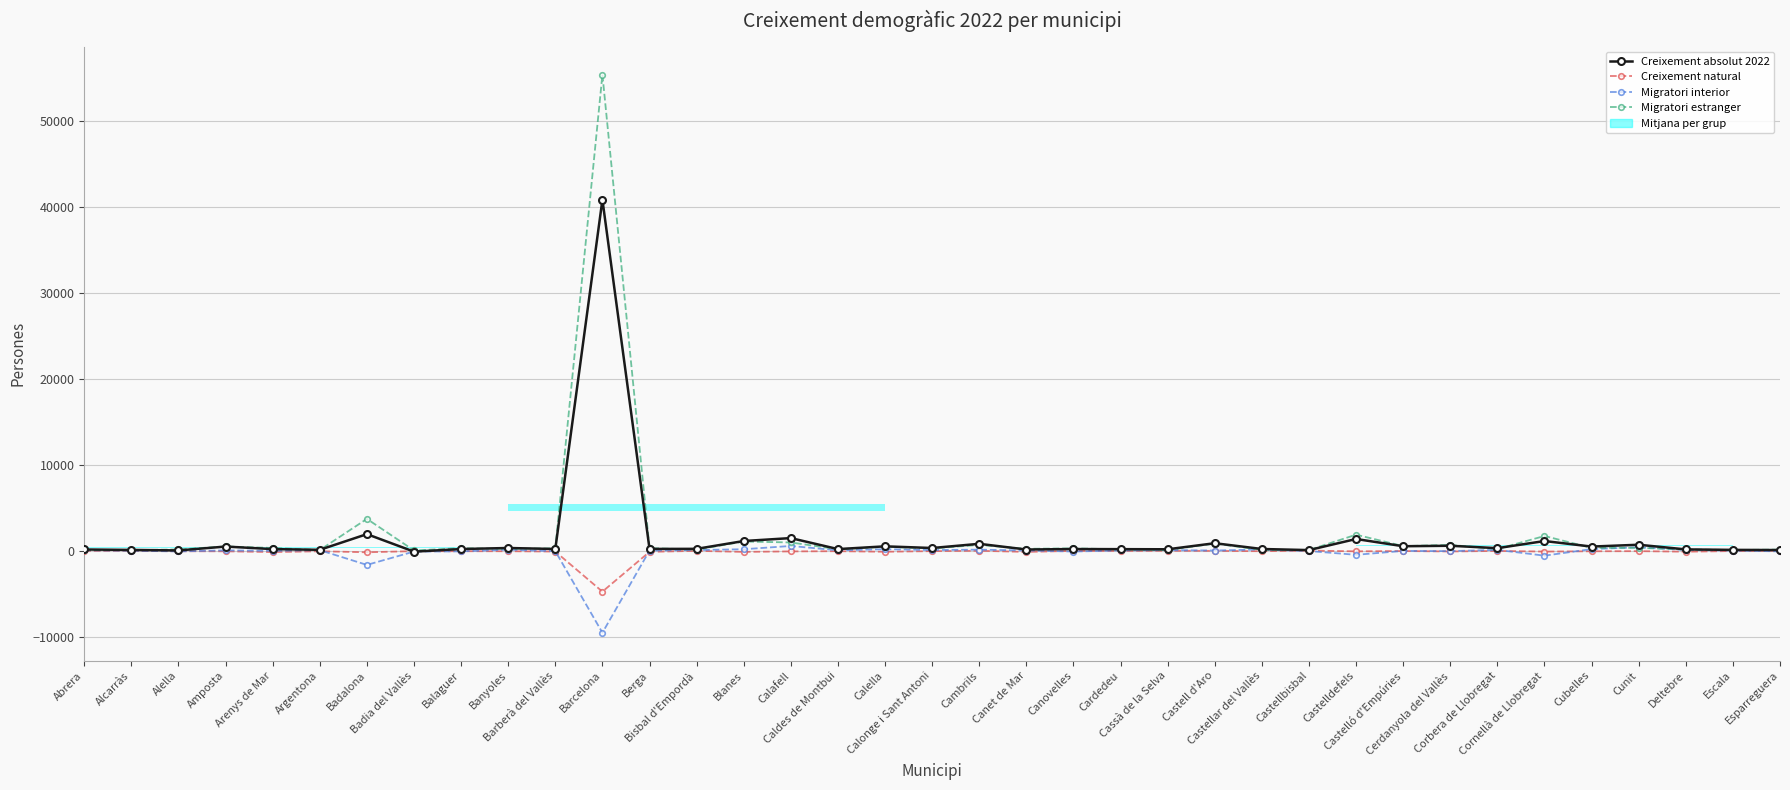

How many groups of bars are there?

37